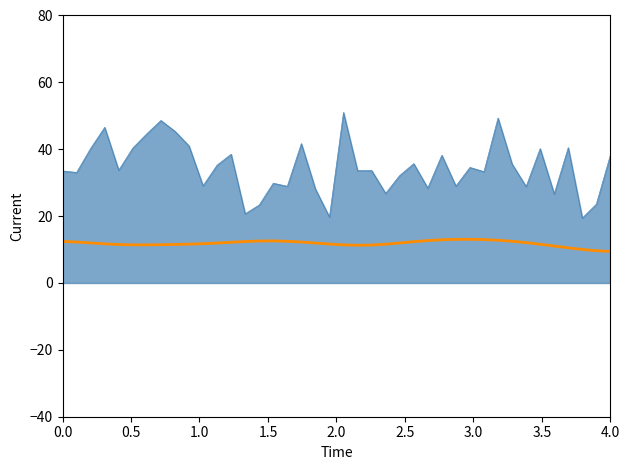

What is the maximum value shown in the chart?

51.0